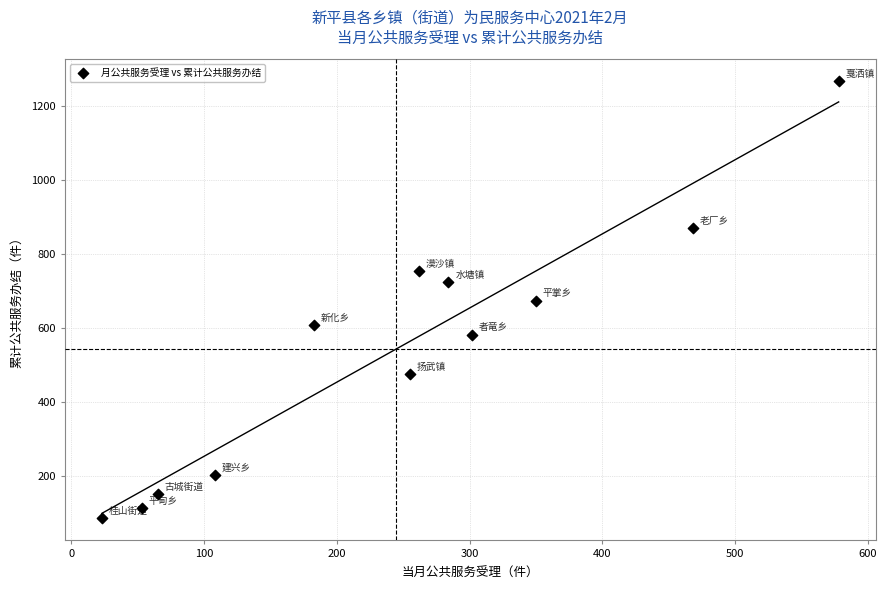

What is the range of X values (max minus min)?

555